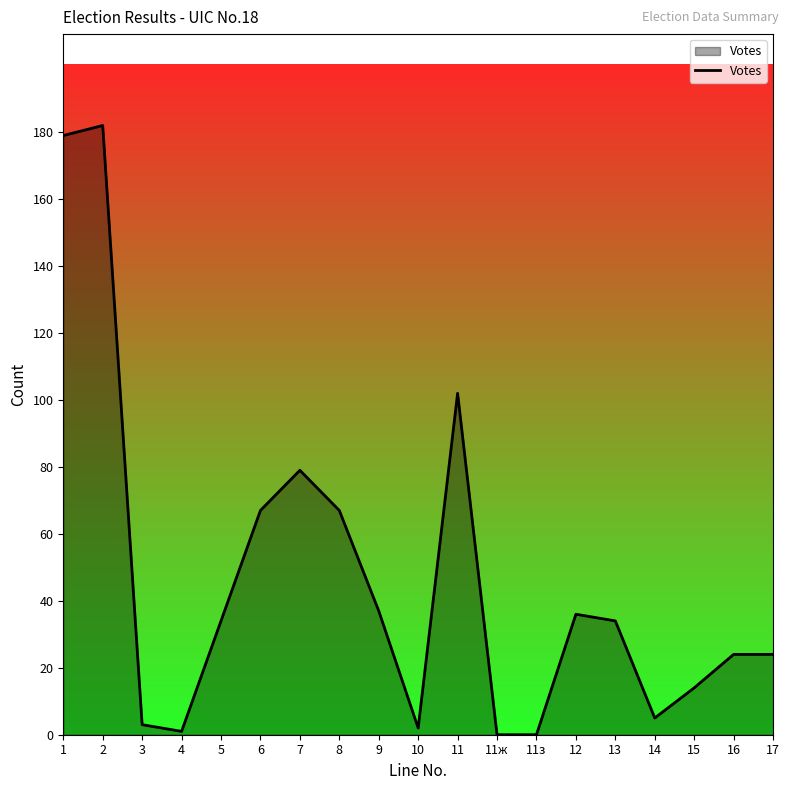

Where does the data first go above 34?

1